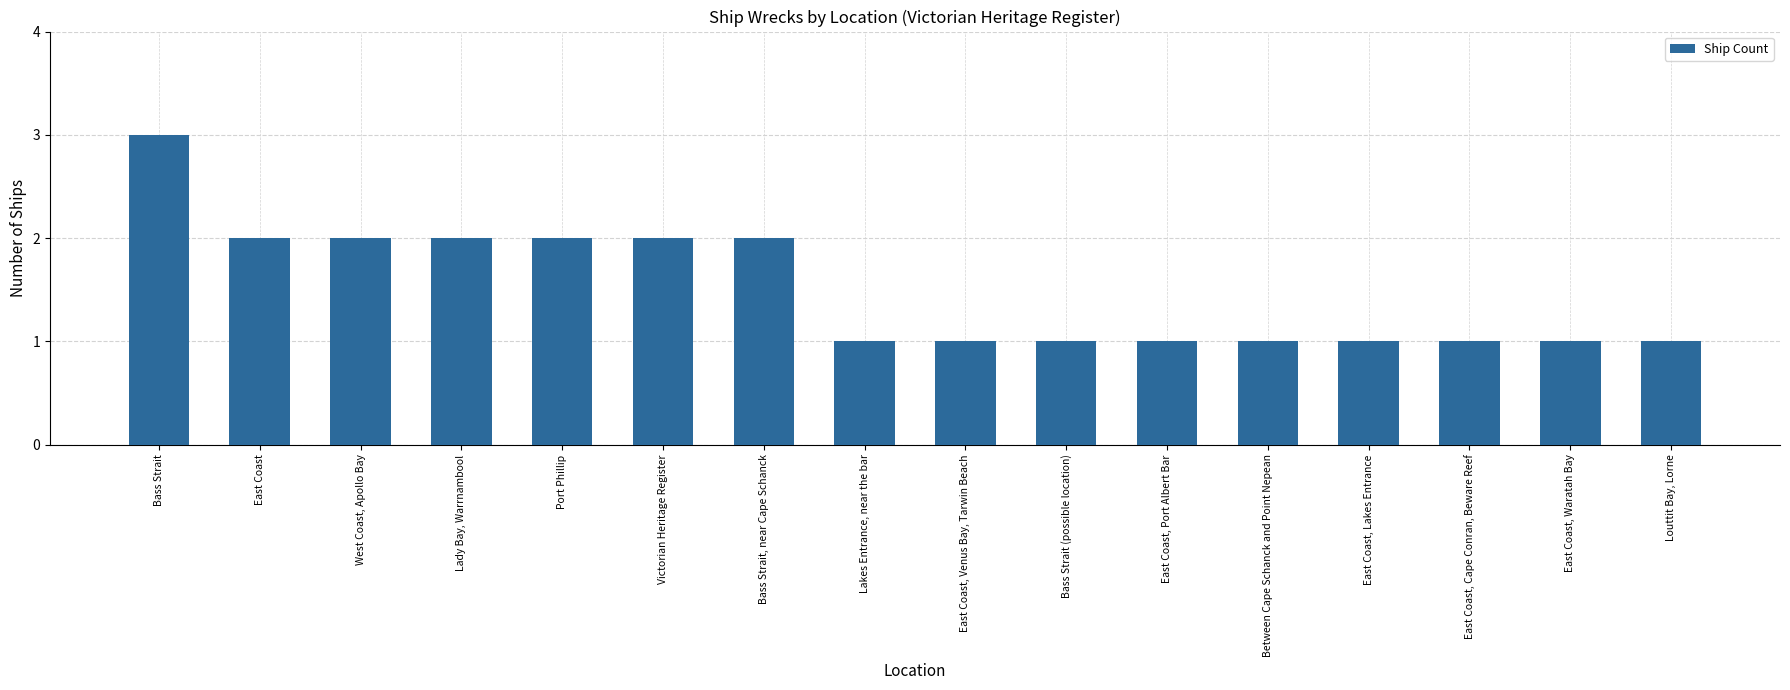

What is the sum of the values at Between Cape Schanck and Point Nepean and West Coast, Apollo Bay?

3